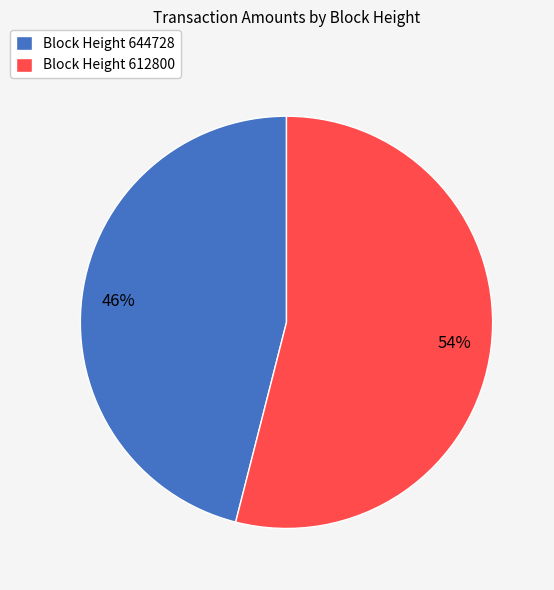

True or false: Block Height 612800 accounts for 54% of the total.

True